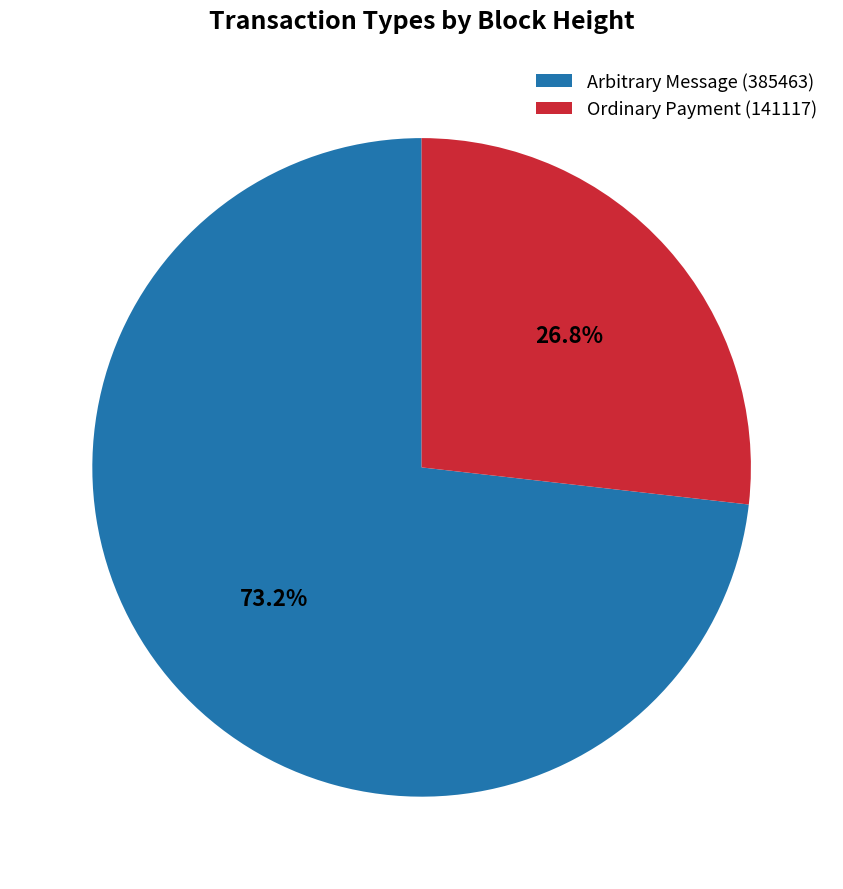

Which has a higher value, Arbitrary Message (385463) or Ordinary Payment (141117)?

Arbitrary Message (385463)